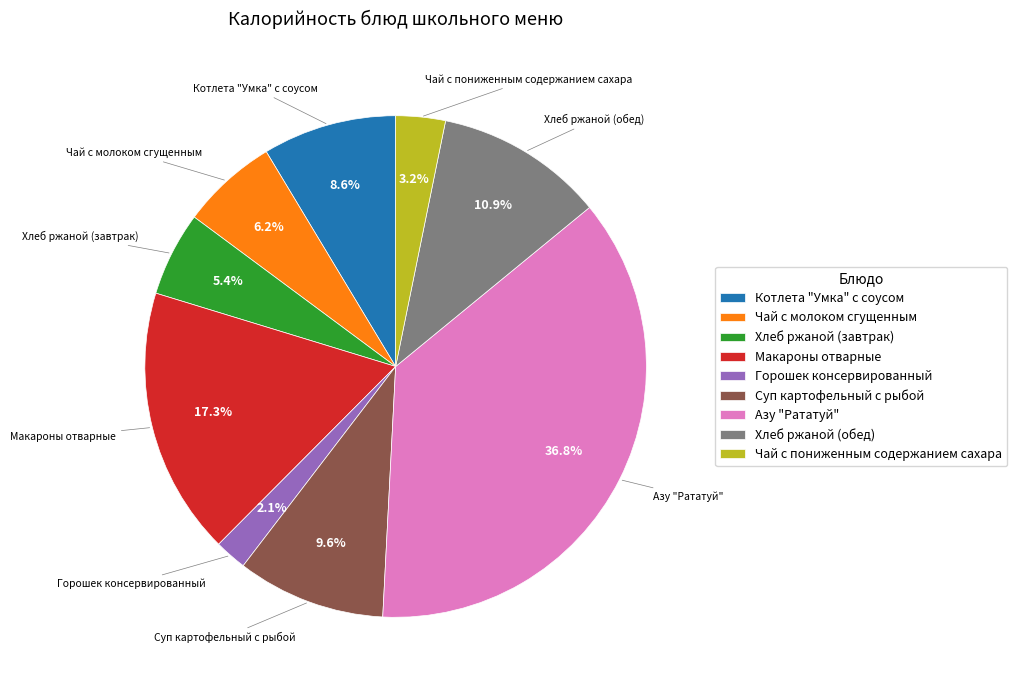

Combined, do Чай с молоком сгущенным and Суп картофельный с рыбой account for over 50%?

No